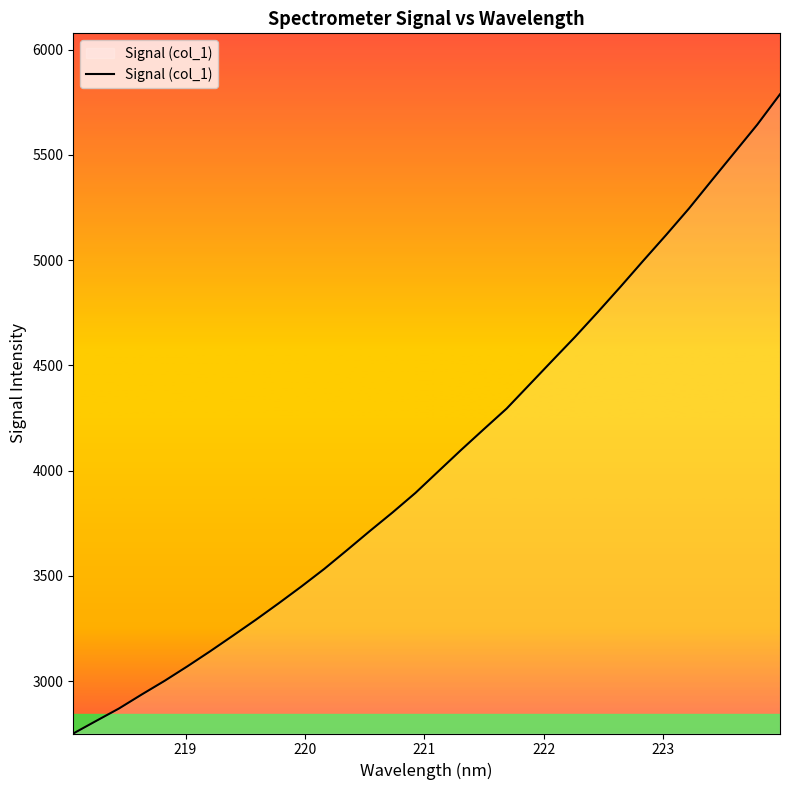

What is the minimum value shown in the chart?

2751.8